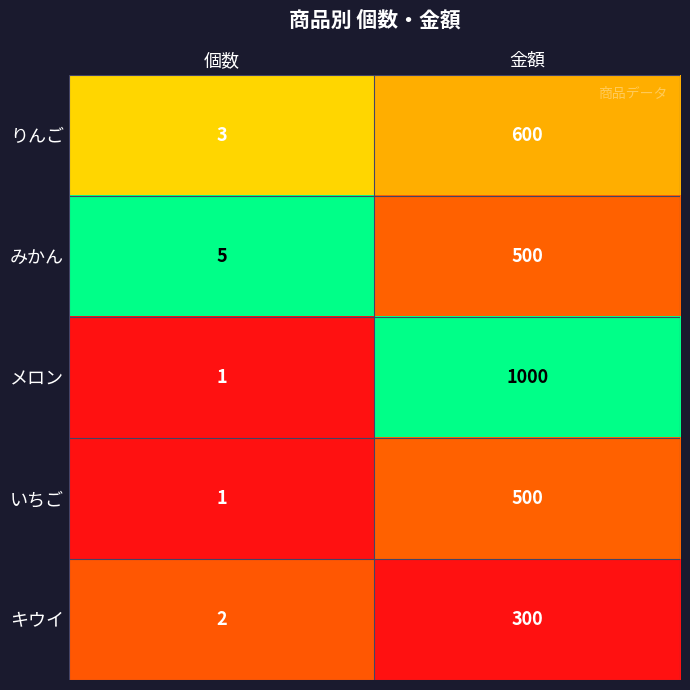

What is the spread (max minus min) of values at 個数?

4